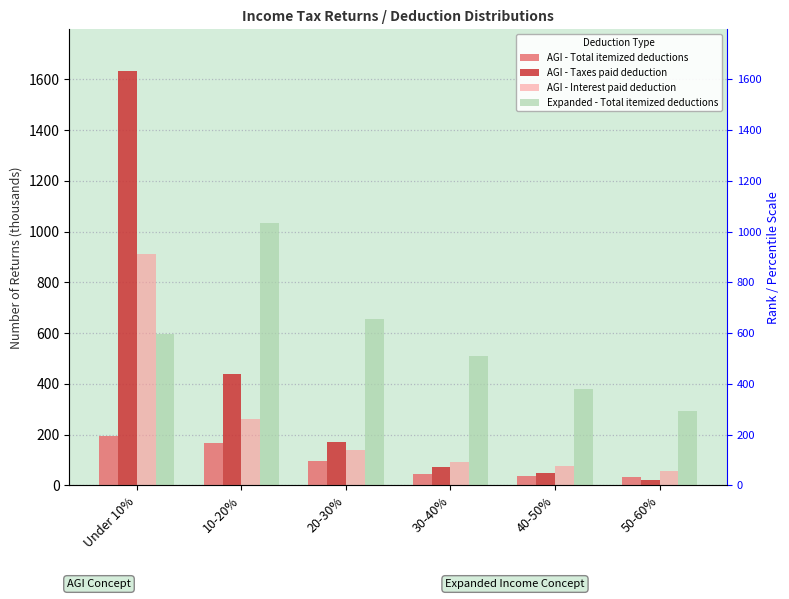

What is the smallest value displayed?

23